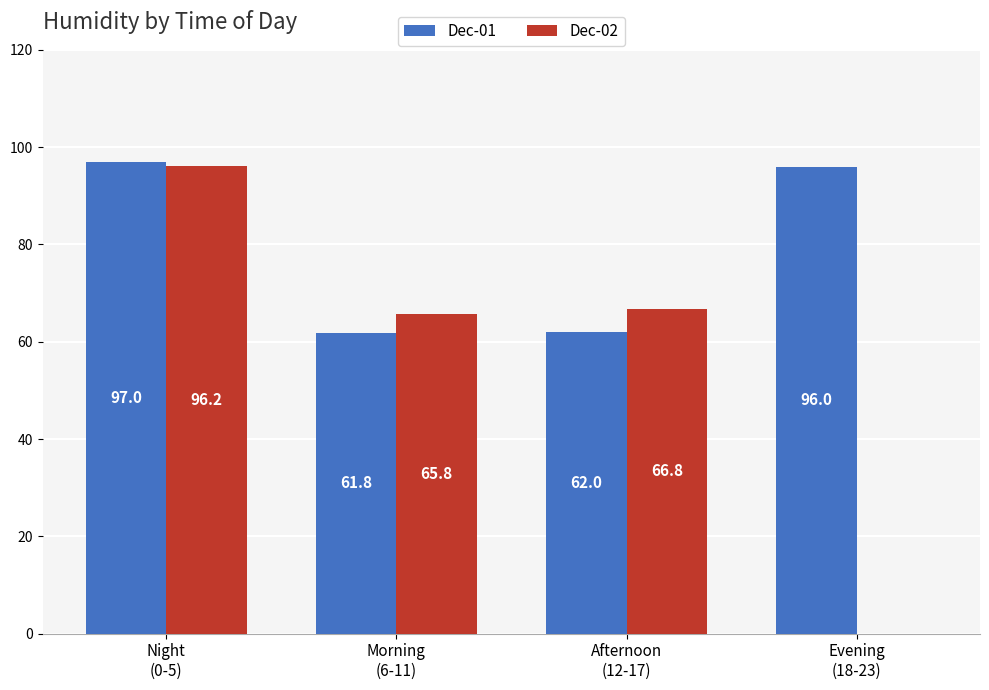

Read the Dec-01 value at Evening
(18-23).

96.0